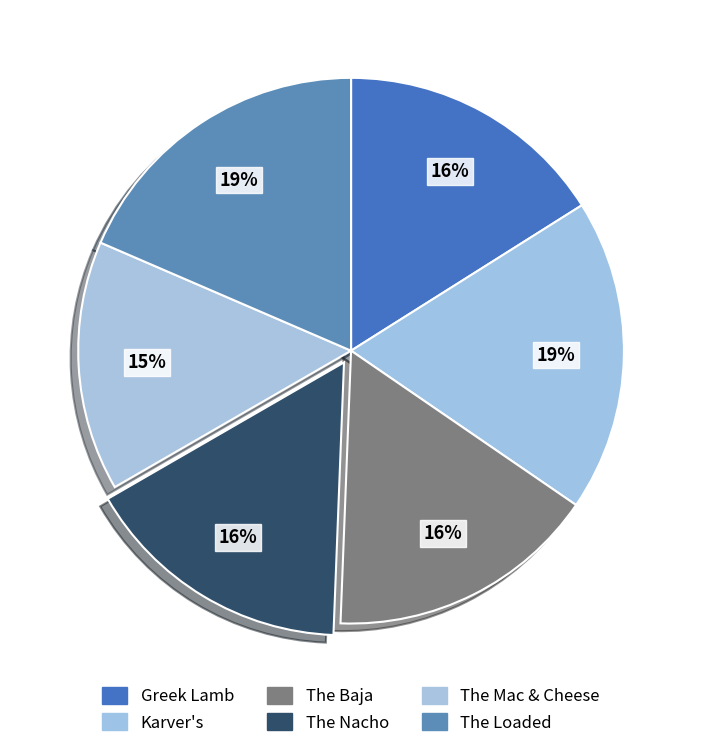

How many slices are in this pie chart?

6